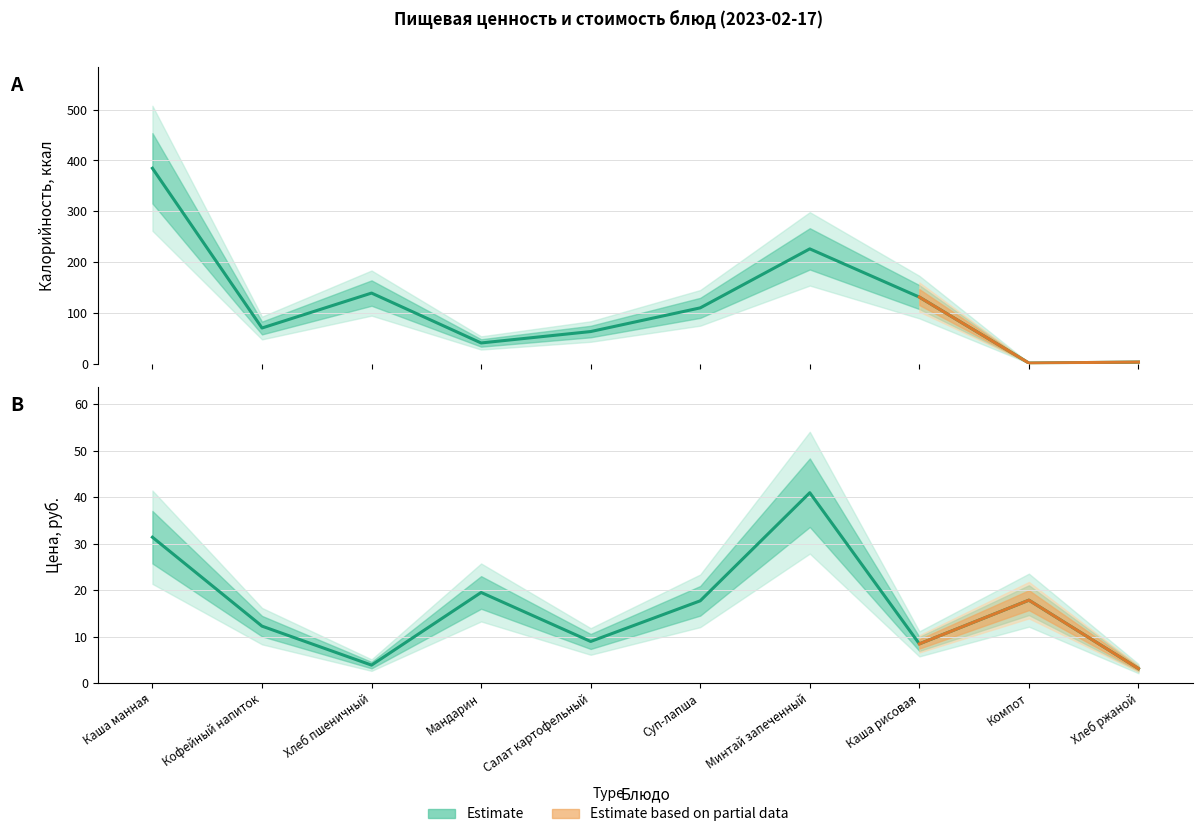

What is the total value across all series at Каша манная?

416.0